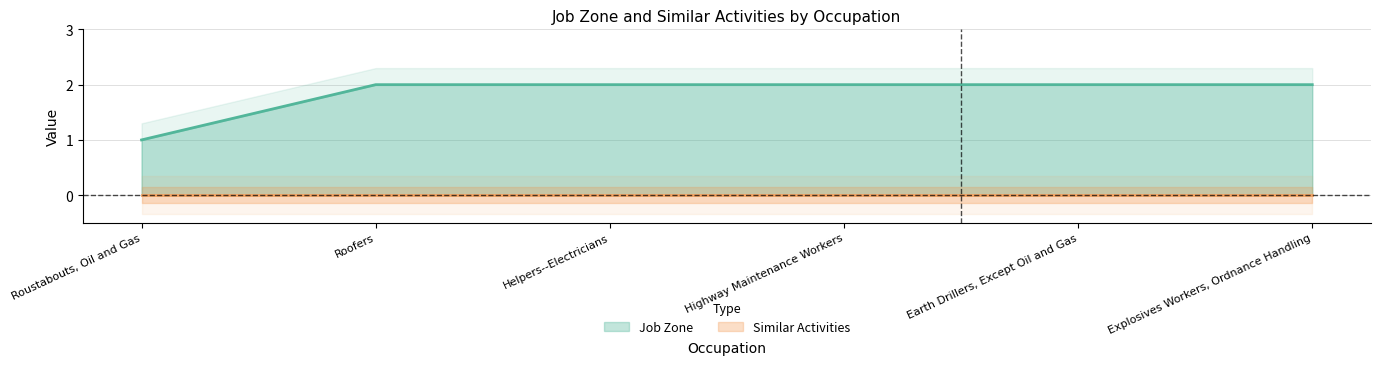

The chart shows a value of 1 at Roofers. True or false?

False